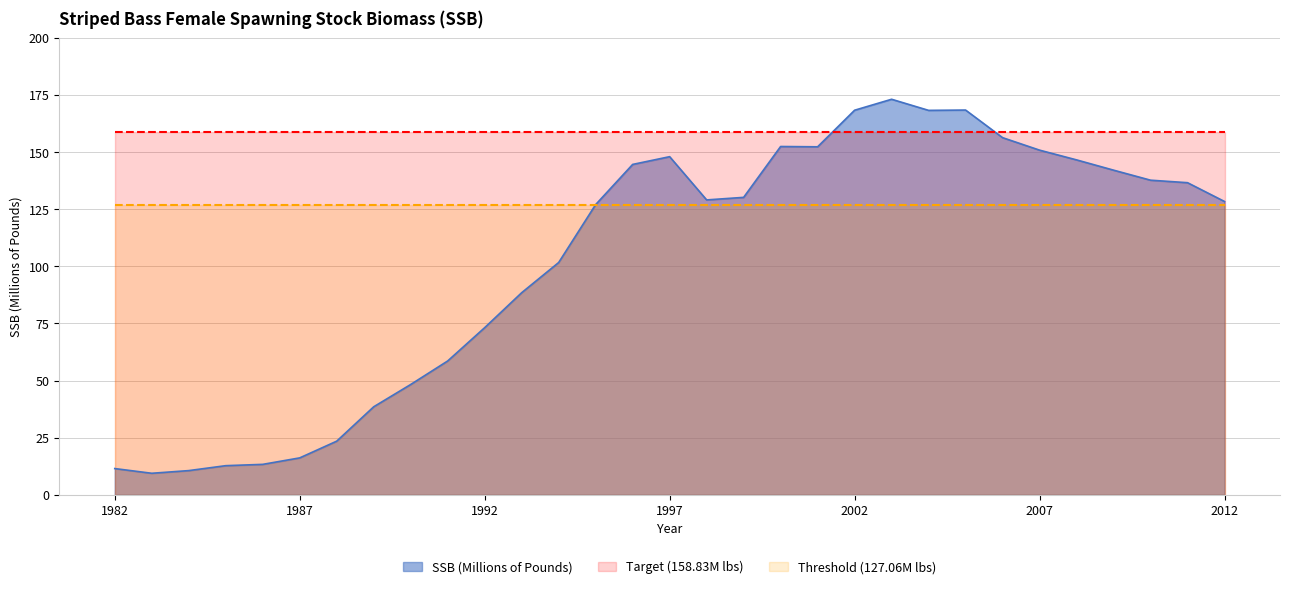

Reading left to right, what are all the values shown in this chart?

SSB (Millions of Pounds): 1982=11.4	1983=9.4	1984=10.5	1985=12.7	1986=13.3	1987=16.1	1988=23.4	1989=38.5	1990=48.3	1991=58.6	1992=73.2	1993=88.5	1994=101.7	1995=127.1	1996=144.6	1997=148.0	1998=129.1	1999=130.2	2000=152.5	2001=152.4	2002=168.4	2003=173.2	2004=168.3	2005=168.5	2006=156.4	2007=150.9	2008=146.6	2009=142.1	2010=137.7	2011=136.6	2012=128.4
Target (158.83M lbs): 1982=158.8	1983=158.8	1984=158.8	1985=158.8	1986=158.8	1987=158.8	1988=158.8	1989=158.8	1990=158.8	1991=158.8	1992=158.8	1993=158.8	1994=158.8	1995=158.8	1996=158.8	1997=158.8	1998=158.8	1999=158.8	2000=158.8	2001=158.8	2002=158.8	2003=158.8	2004=158.8	2005=158.8	2006=158.8	2007=158.8	2008=158.8	2009=158.8	2010=158.8	2011=158.8	2012=158.8
Threshold (127.06M lbs): 1982=127.1	1983=127.1	1984=127.1	1985=127.1	1986=127.1	1987=127.1	1988=127.1	1989=127.1	1990=127.1	1991=127.1	1992=127.1	1993=127.1	1994=127.1	1995=127.1	1996=127.1	1997=127.1	1998=127.1	1999=127.1	2000=127.1	2001=127.1	2002=127.1	2003=127.1	2004=127.1	2005=127.1	2006=127.1	2007=127.1	2008=127.1	2009=127.1	2010=127.1	2011=127.1	2012=127.1